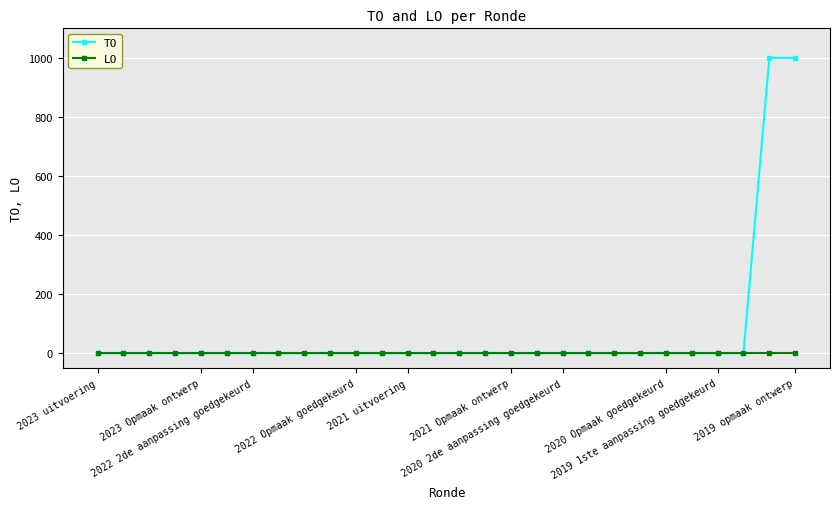

What is the sum of all TO values?

2000